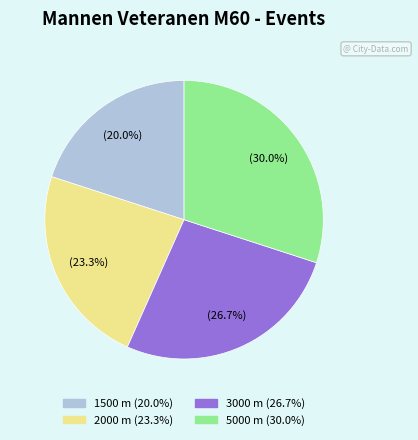

Which slice is the largest?

5000 m